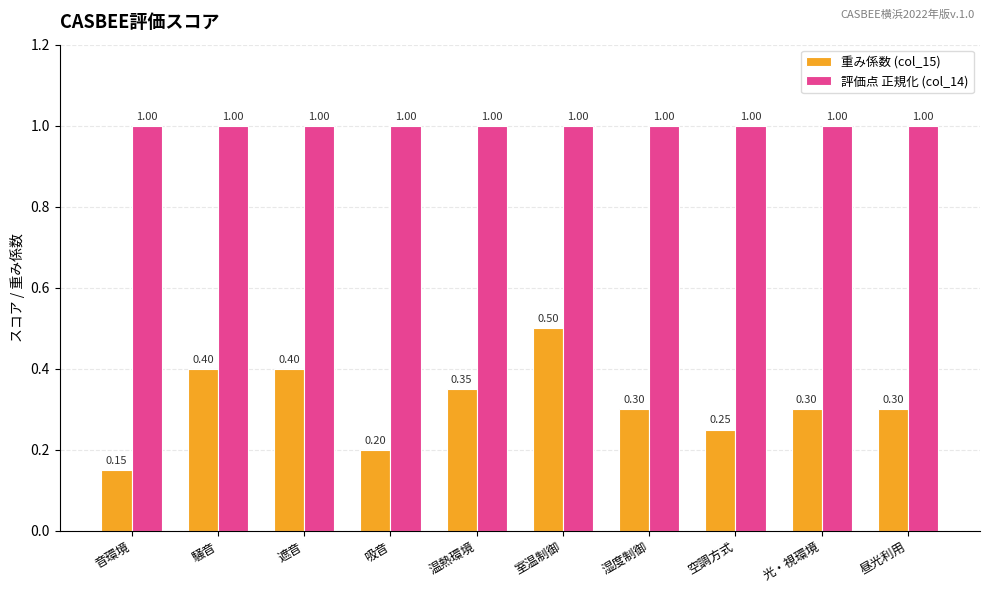

True or false: 評価点 正規化 (col_14) has a value of 0.2 at 室温制御.

False